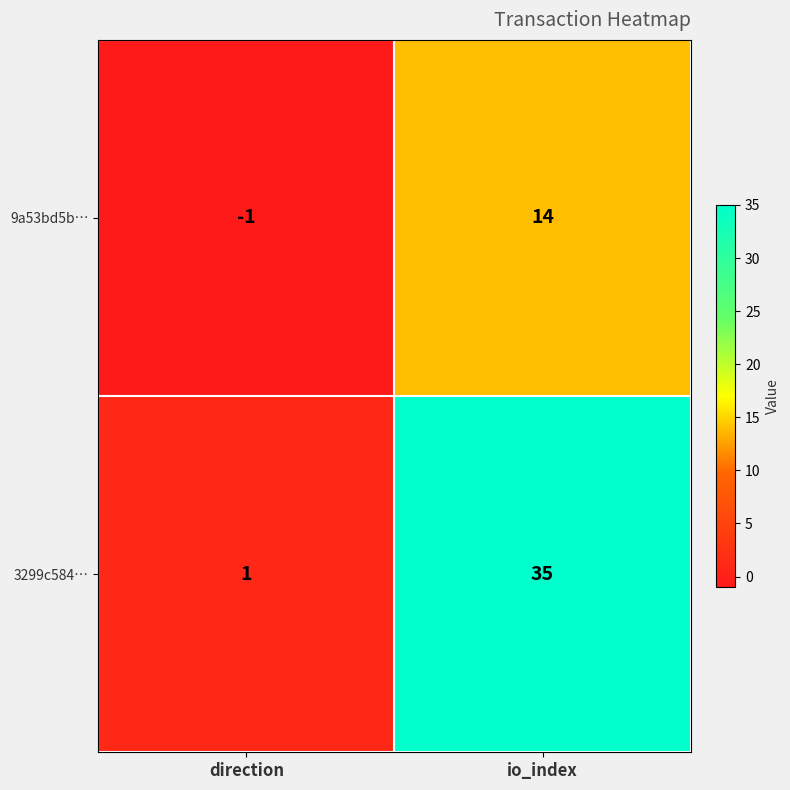

Which series has the largest range (max minus min)?

3299c584…